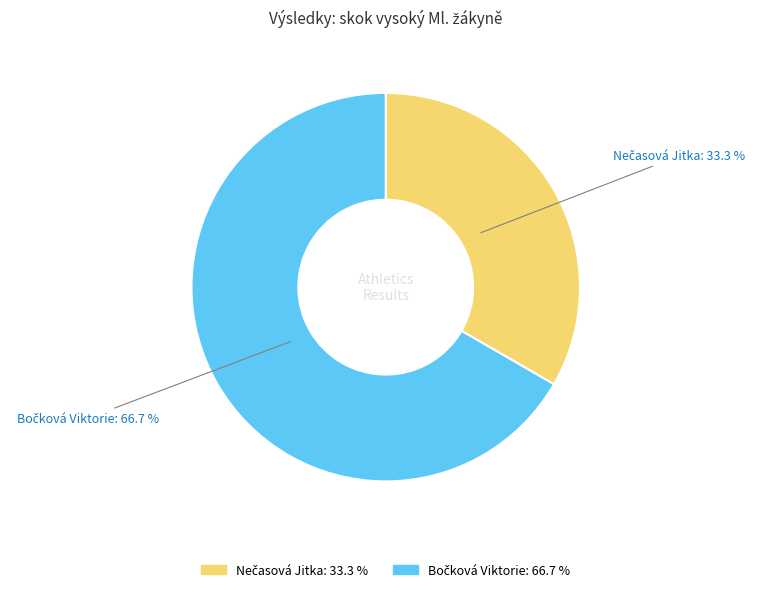

How many slices are in this pie chart?

2